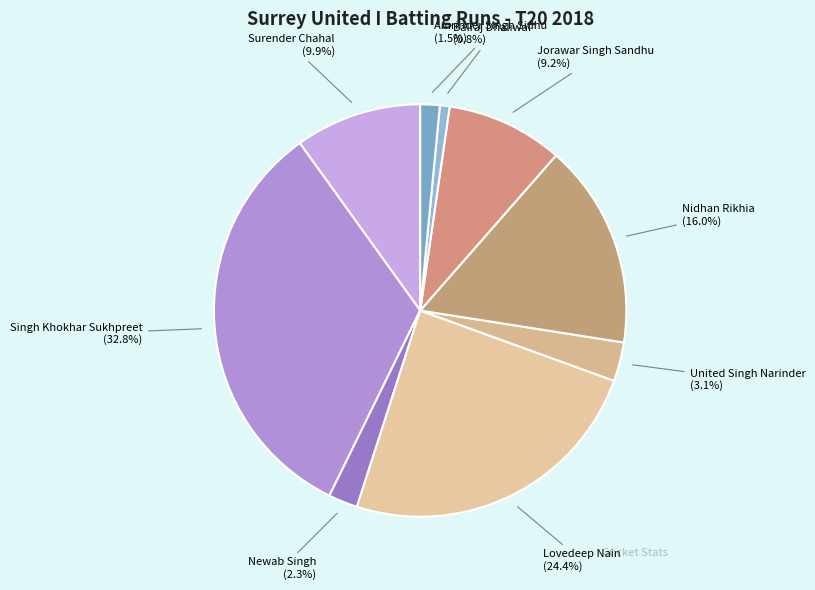

How many segments does this pie chart have?

9